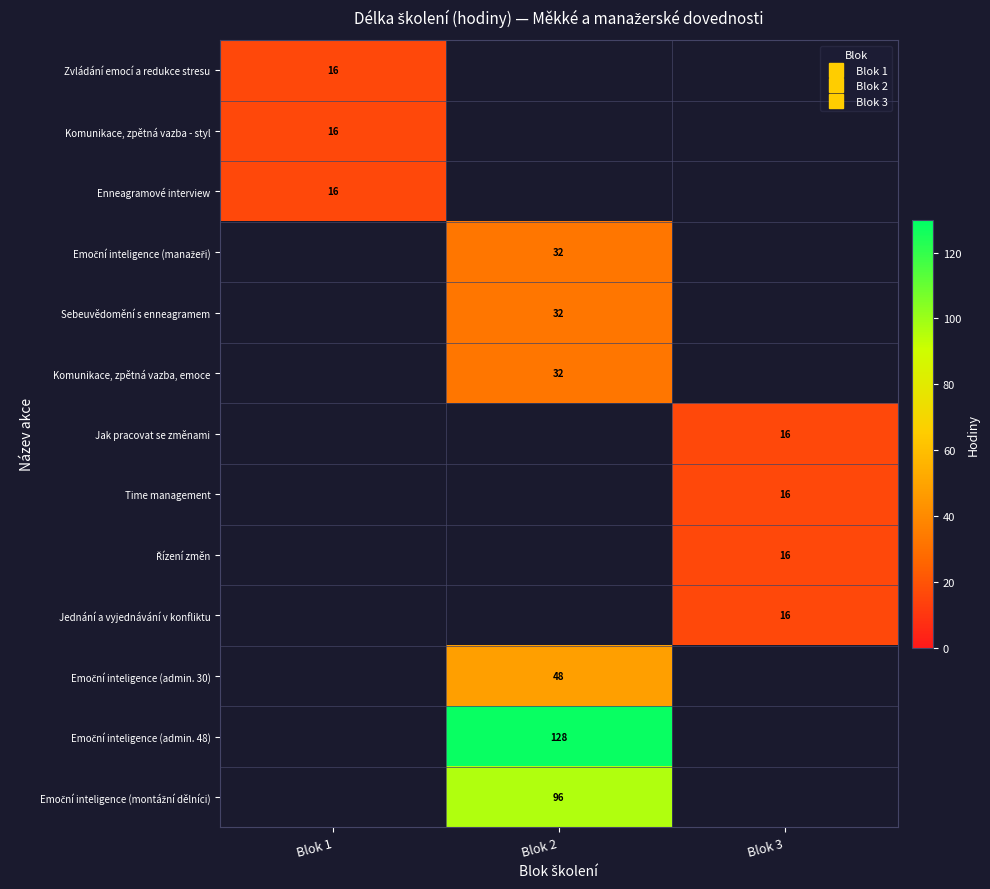

Is the value of Emoční inteligence (manažeři) at Blok 3 greater than the value of Komunikace, zpětná vazba - styl at Blok 3?

No